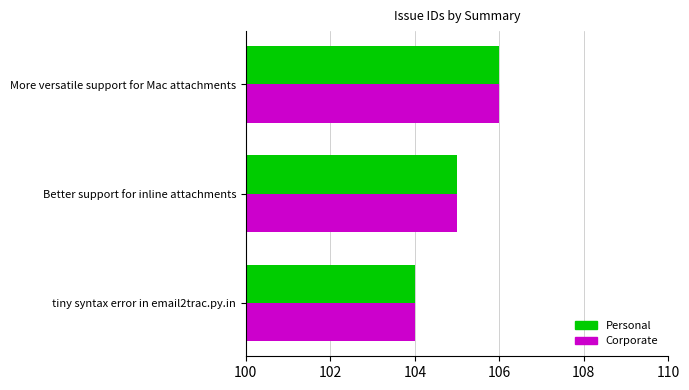

What is the total value across all series at Better support for inline attachments?

210